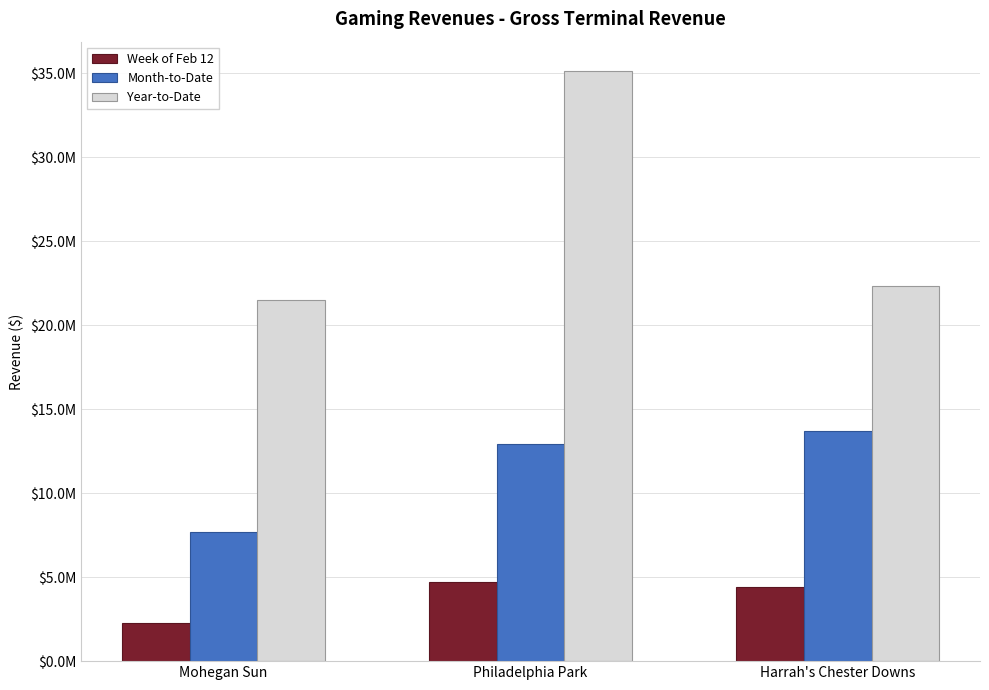

What is the value of the Week of Feb 12 bar at the 3rd from the left?

4418339.5